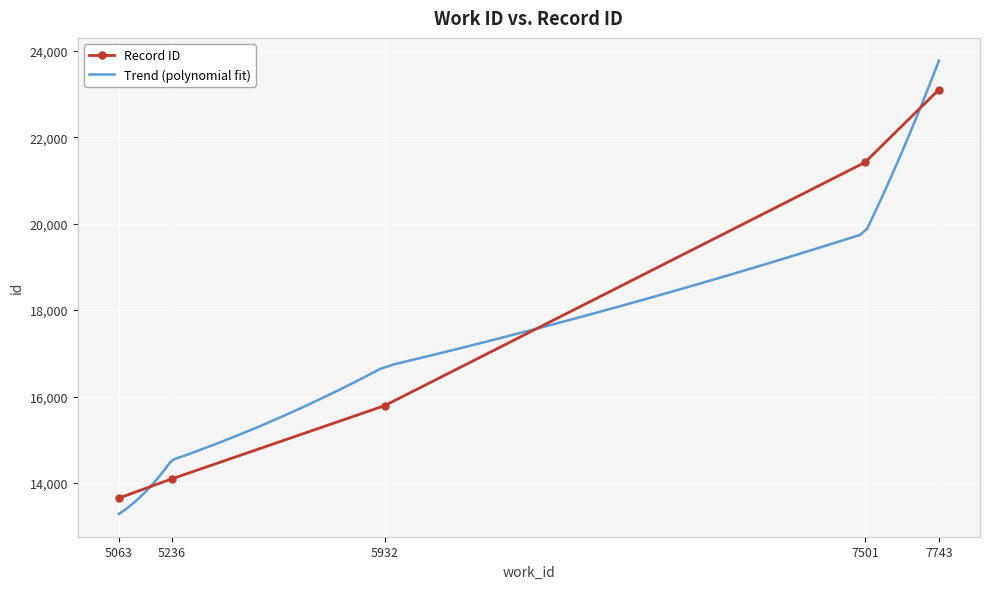

Reading left to right, what are all the values shown in this chart?

13649	14094	15790	21418	23105